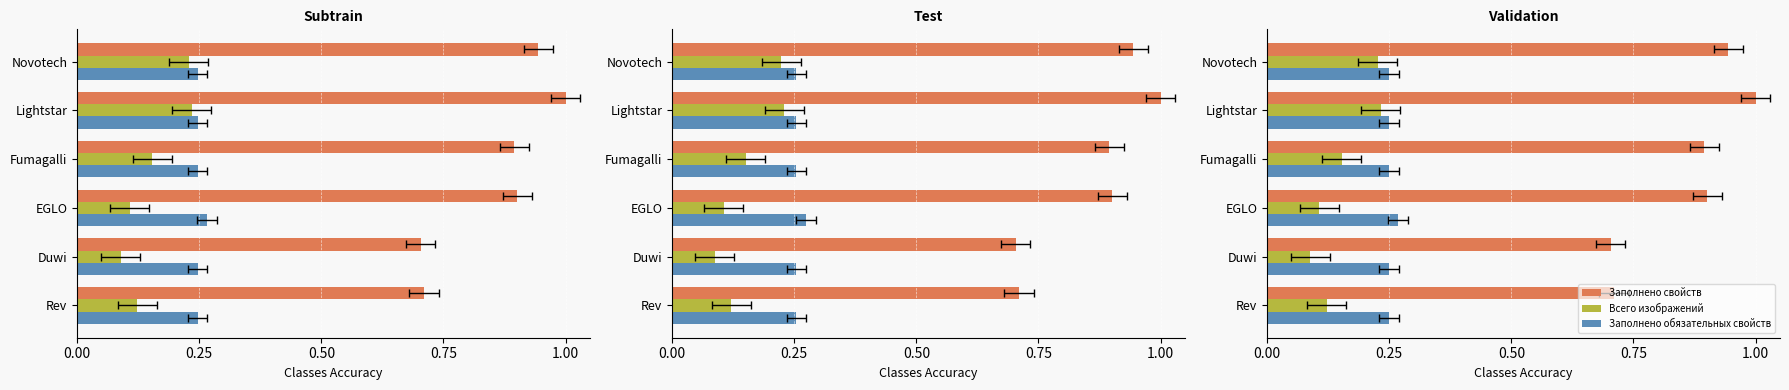

How many bars are there in each group?

3